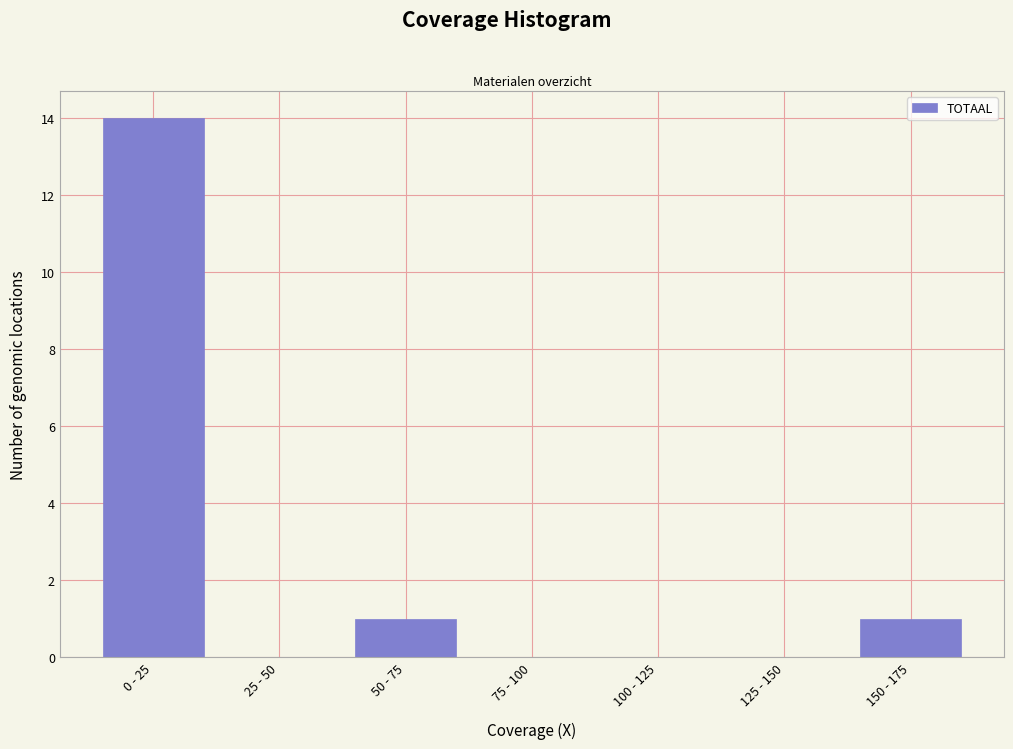

Reading left to right, list all the values displayed in this chart.

0 - 25=14	25 - 50=0	50 - 75=1	75 - 100=0	100 - 125=0	125 - 150=0	150 - 175=1